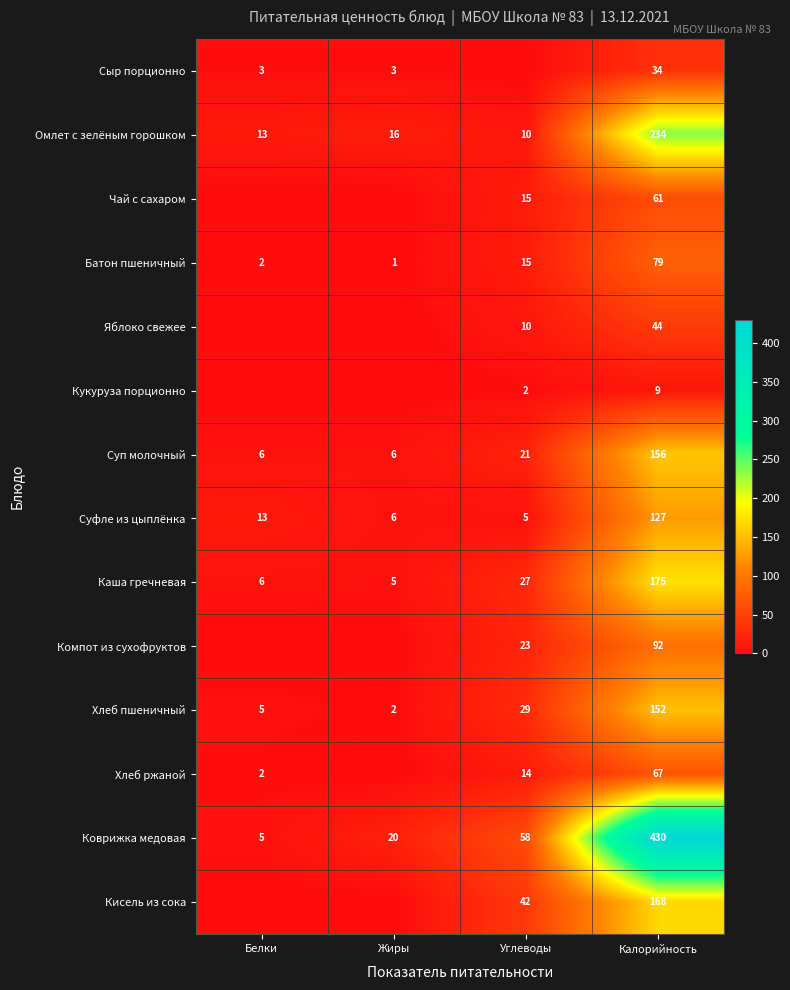

Where is Хлеб пшеничный nearest to the value 77?

Углеводы